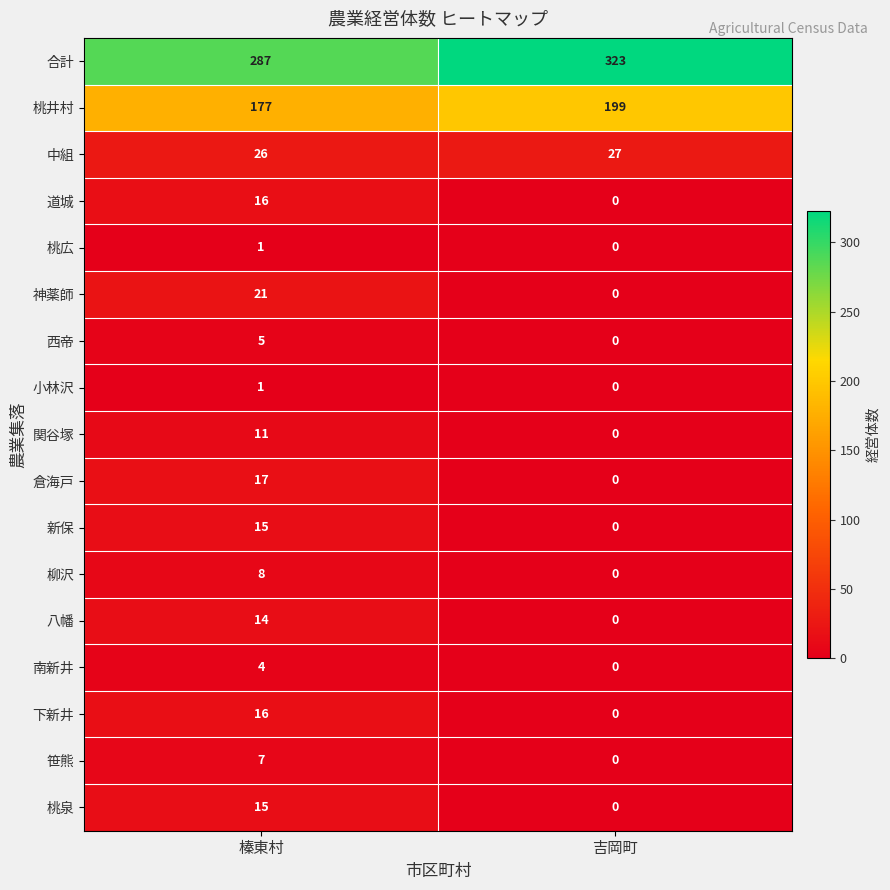

What value does the 中組 series have at 吉岡町?

27